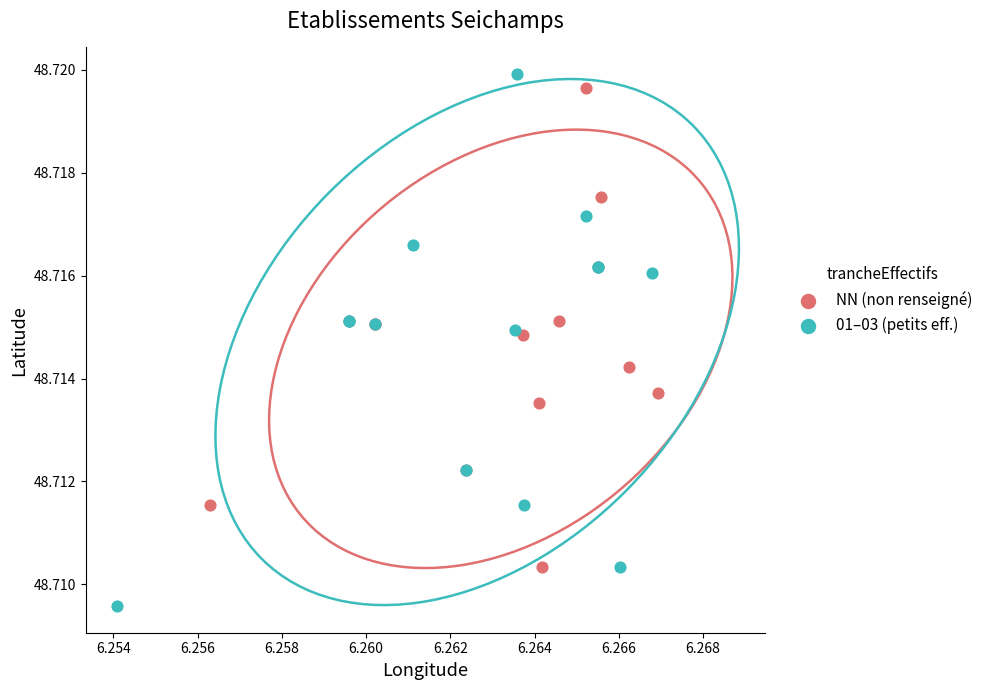

Which series reaches the minimum Y coordinate?

01–03 (petits eff.)